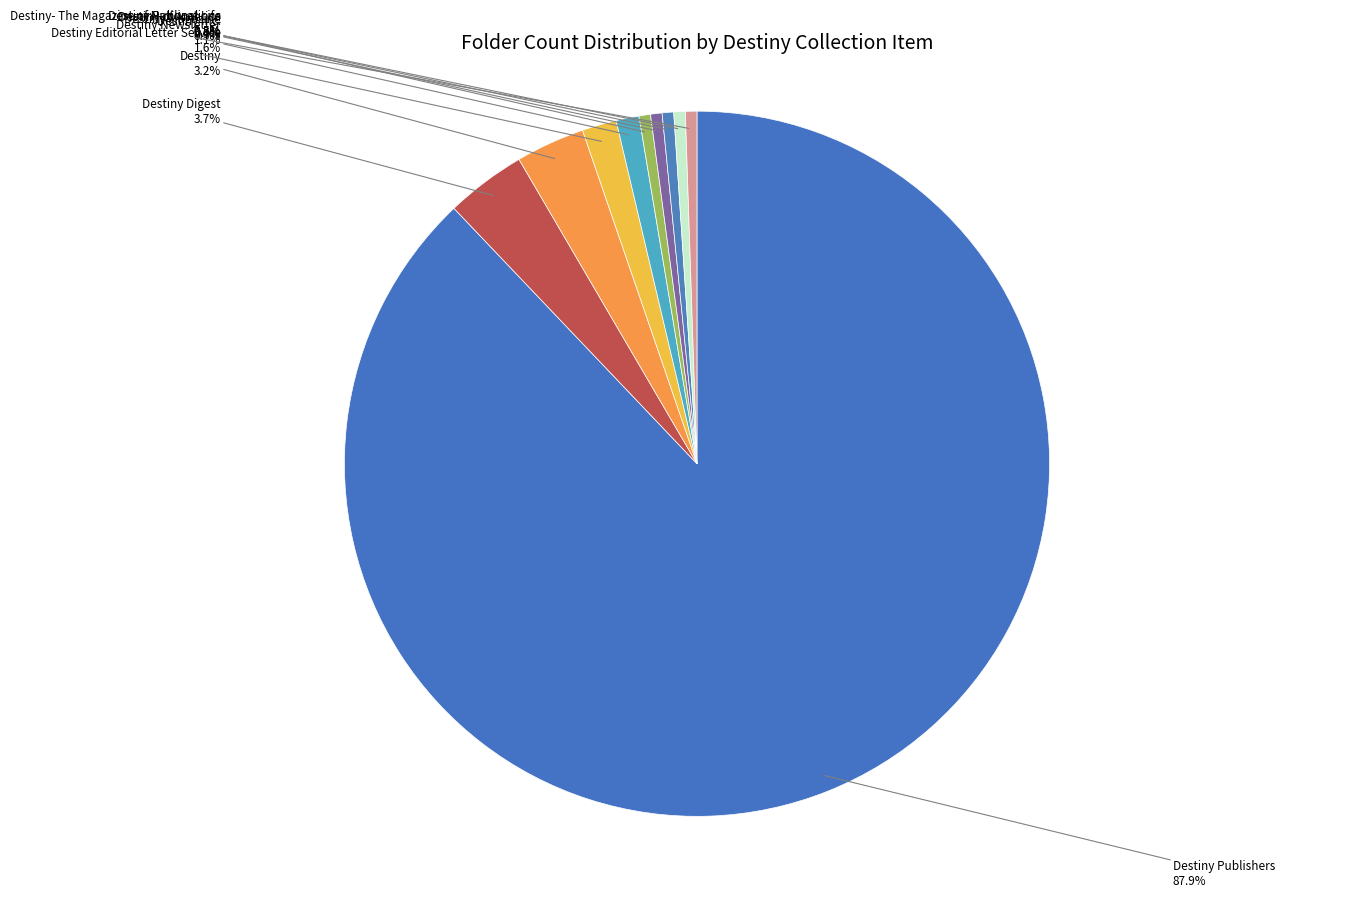

How many segments does this pie chart have?

10